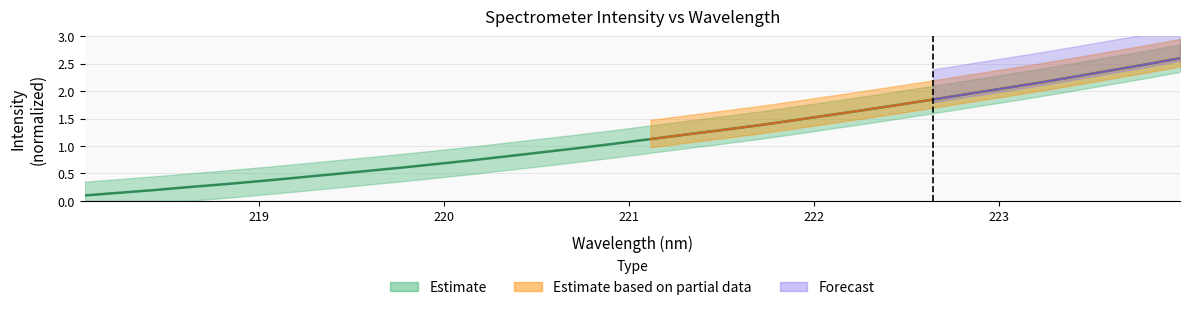

At which label does the data first exceed 1?

220.9264